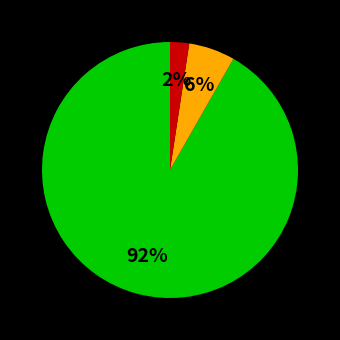

Is there any slice that represents more than half of the pie?

Yes